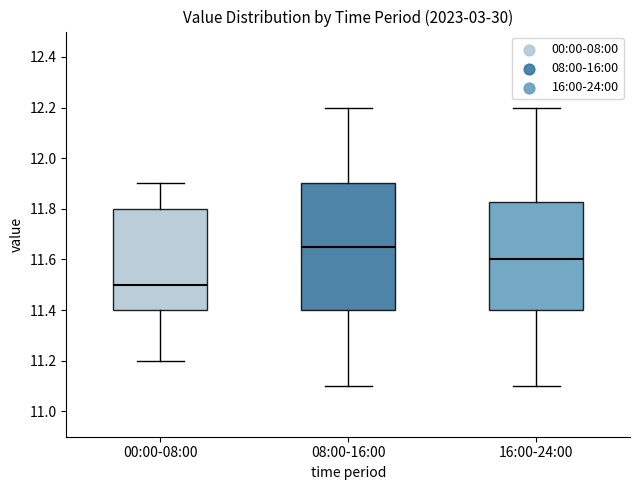

Reading left to right, read every box against the y-axis: the position of its median line, the range the box covers, and the ends of its whiskers. The values are not printed on the chart, so give them approximately, as read against the axis.

00:00-08:00: median 11.50, box 11.40 to 11.80, whiskers 11.20 to 11.90
08:00-16:00: median 11.66, box 11.40 to 11.90, whiskers 11.10 to 12.20
16:00-24:00: median 11.60, box 11.40 to 11.82, whiskers 11.10 to 12.20